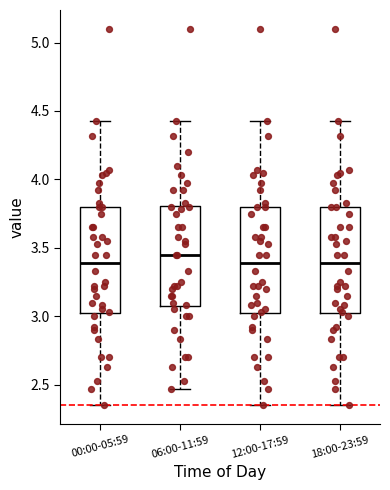

Reading left to right, read every box against the y-axis: the position of its median line, the range the box covers, and the ends of its whiskers. The values are not printed on the chart, so give them approximately, as read against the axis.

00:00-05:59: median 3.40, box 3.00 to 3.80, whiskers 2.35 to 4.45
06:00-11:59: median 3.45, box 3.05 to 3.80, whiskers 2.45 to 4.45
12:00-17:59: median 3.40, box 3.00 to 3.80, whiskers 2.35 to 4.45
18:00-23:59: median 3.40, box 3.00 to 3.80, whiskers 2.35 to 4.45